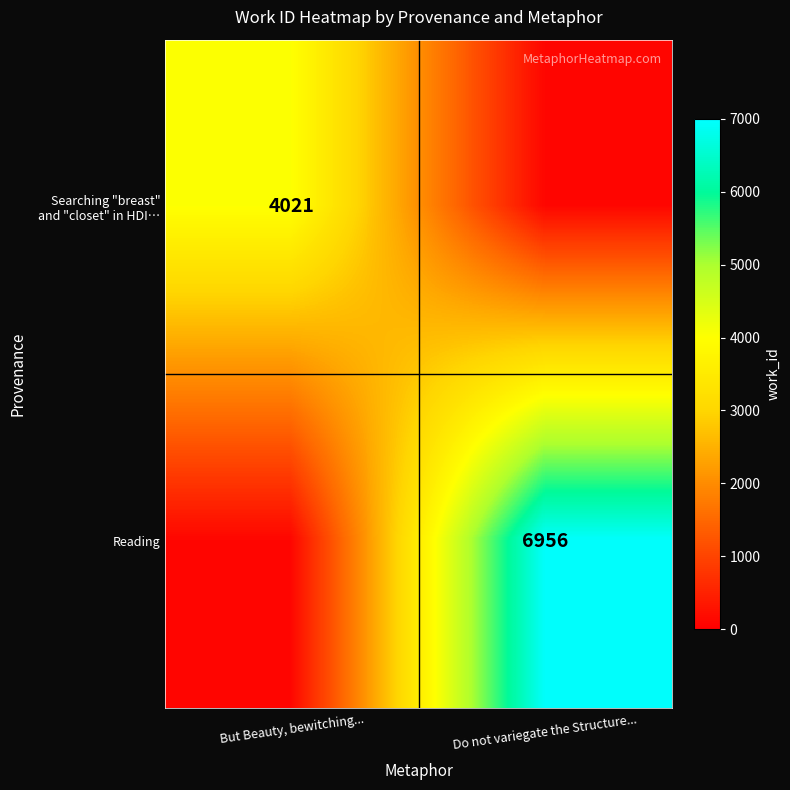

The value of Reading at Do not variegate the Structure... is 6956. True or false?

True